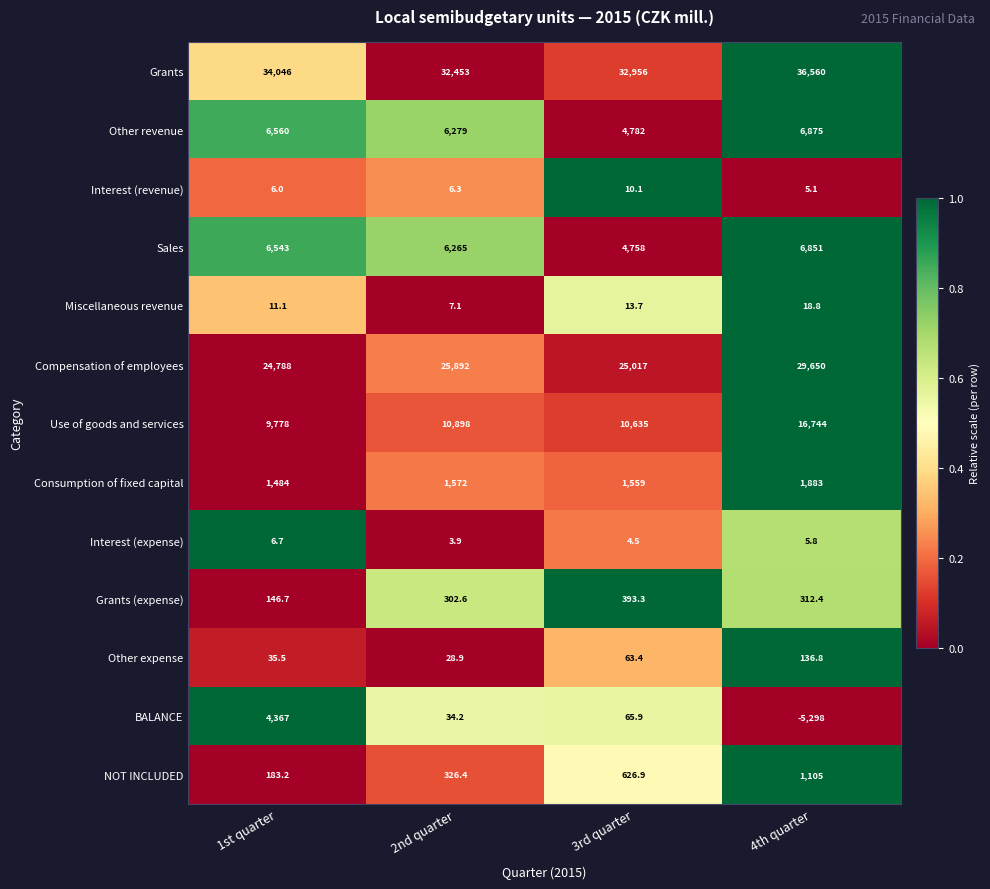

What is the difference between the Interest (expense) values at 3rd quarter and 1st quarter?

2.2